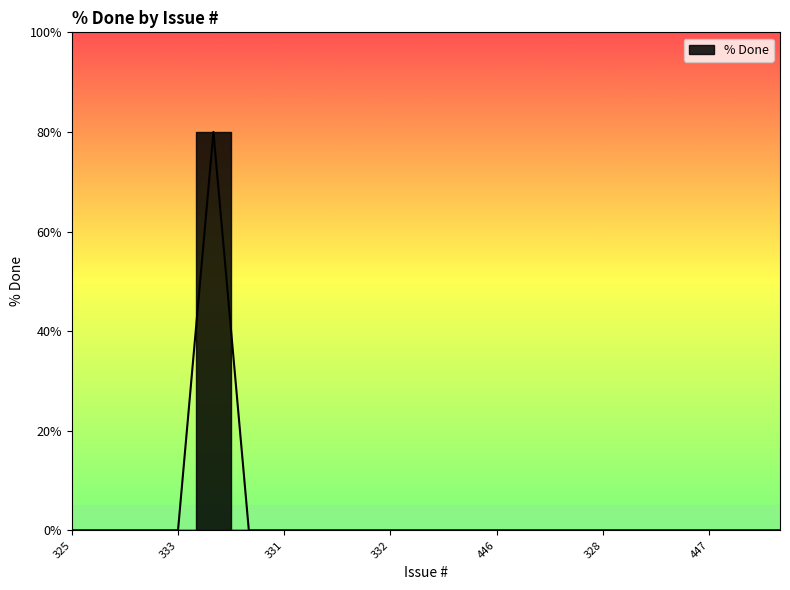

Which has a higher value, 446 or 339?

446